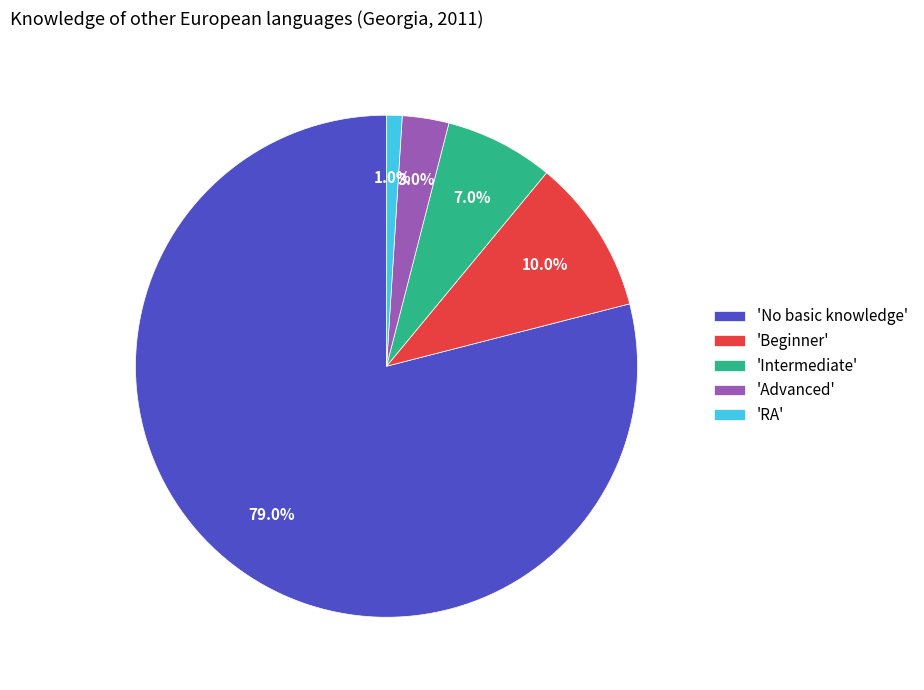

Between 'RA' and 'No basic knowledge', which is larger?

'No basic knowledge'